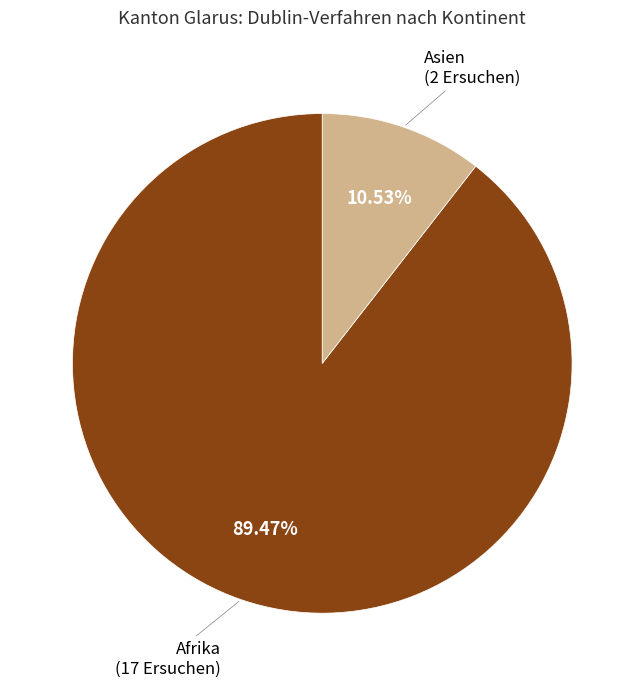

Is there any slice that represents more than half of the pie?

Yes